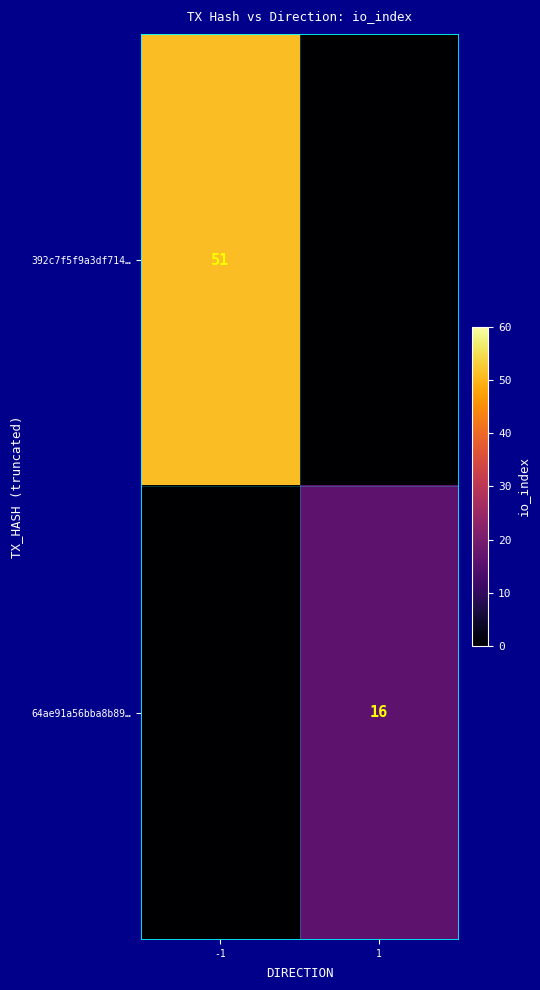

Is it true that 392c7f5f9a3df714… equals 51 at -1?

True